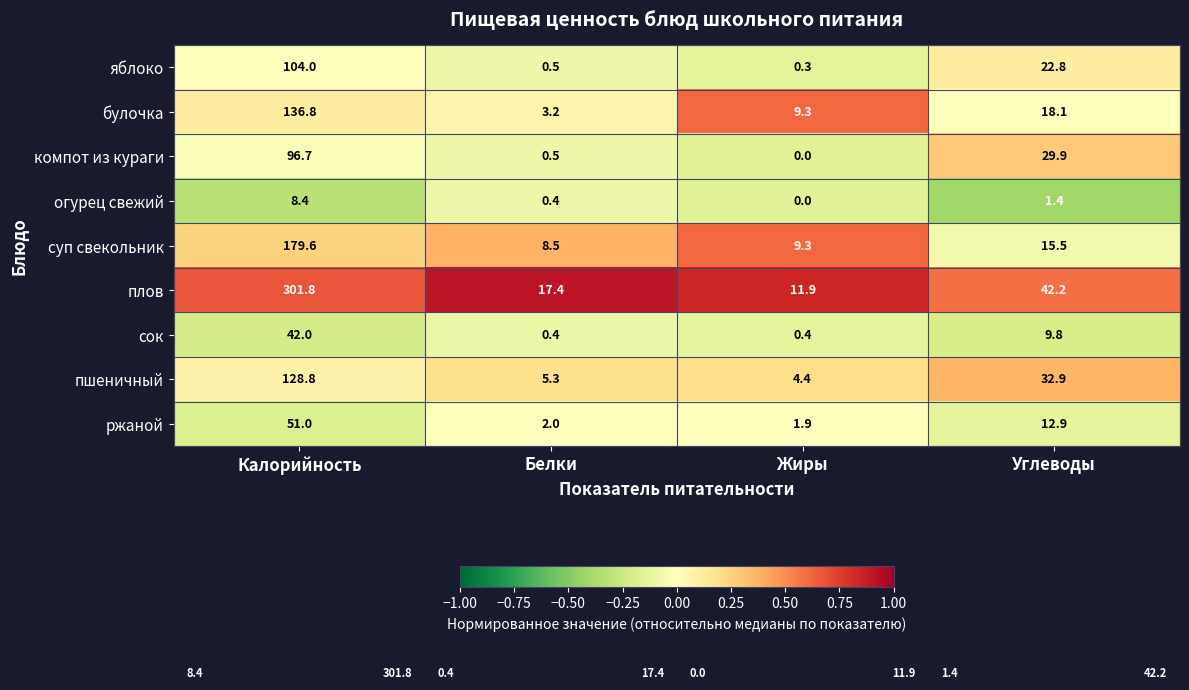

Which series has the largest total across all categories?

плов